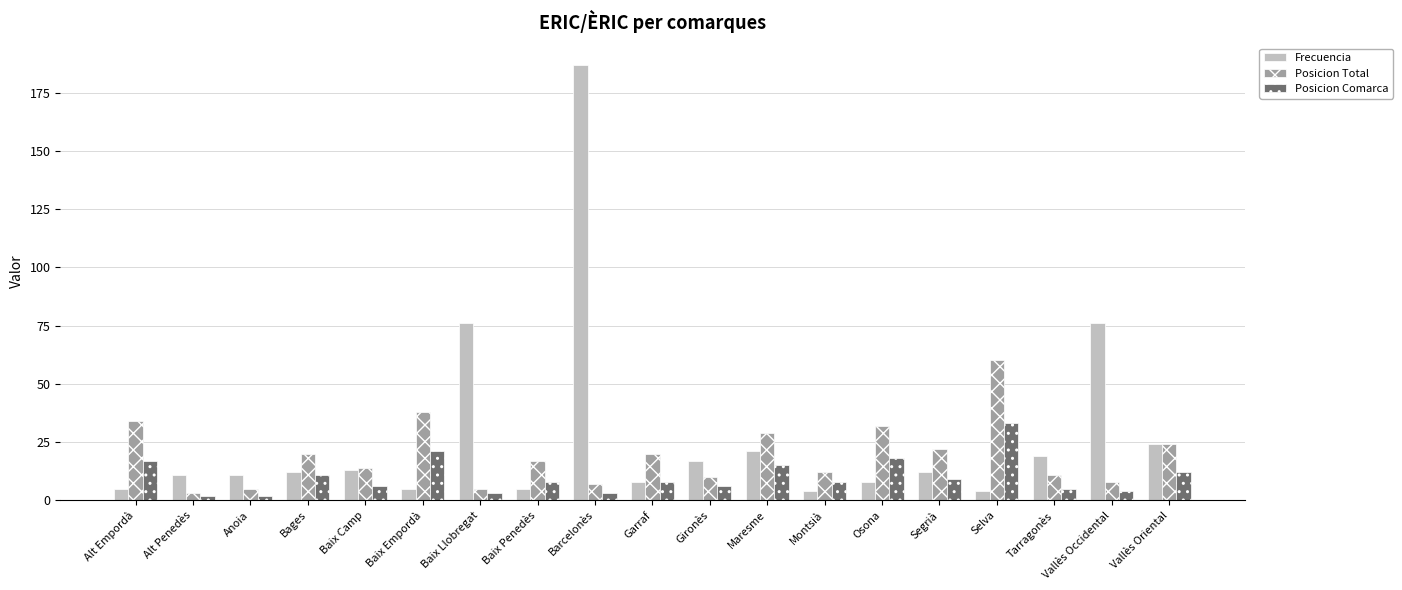

The value of Frecuencia at Baix Llobregat is 34. True or false?

False